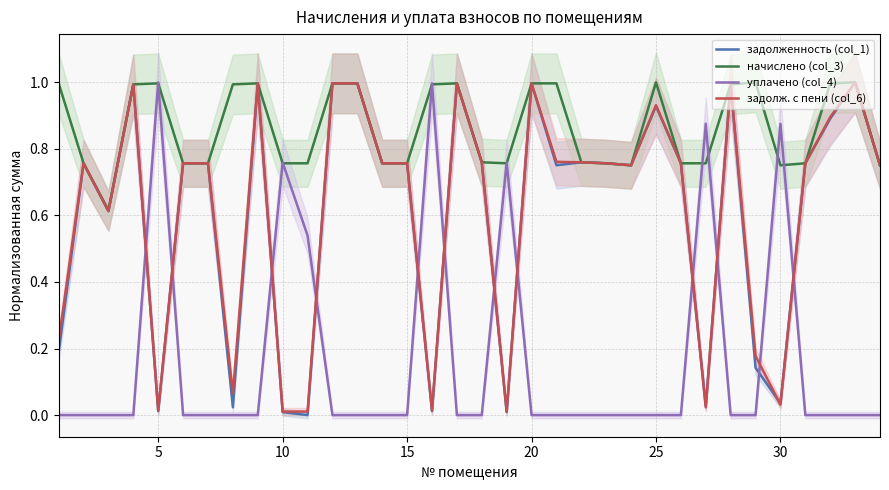

The value of задолженность (col_1) at 20 is 0.4. True or false?

False